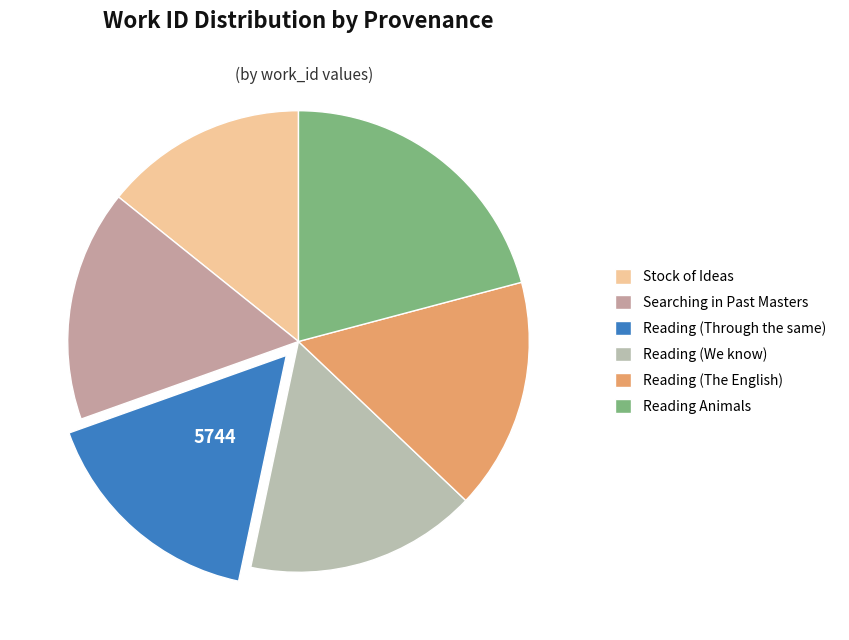

Count the number of slices in the pie.

6